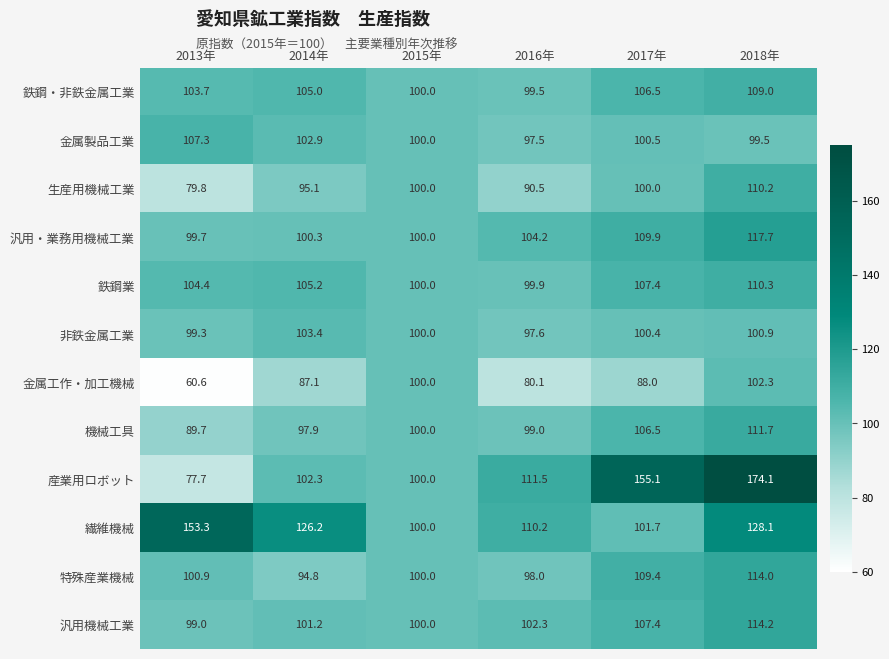

At which label is 金属製品工業 closest to 102?

2014年